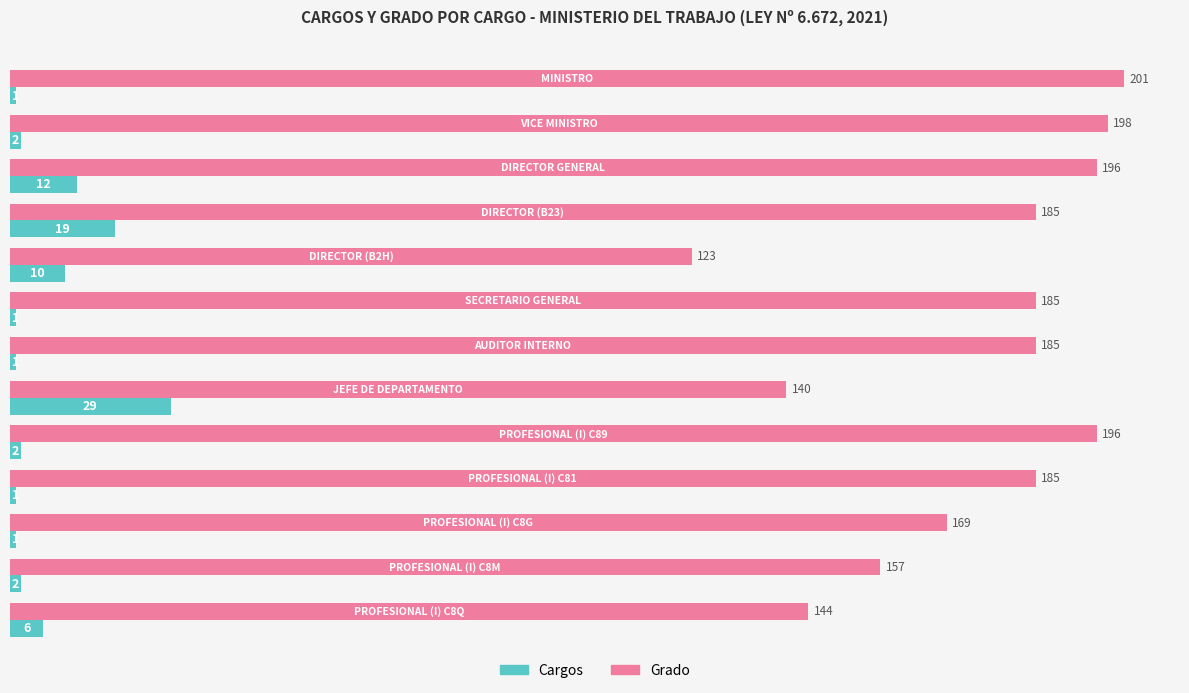

Which series has the widest spread of values?

Grado